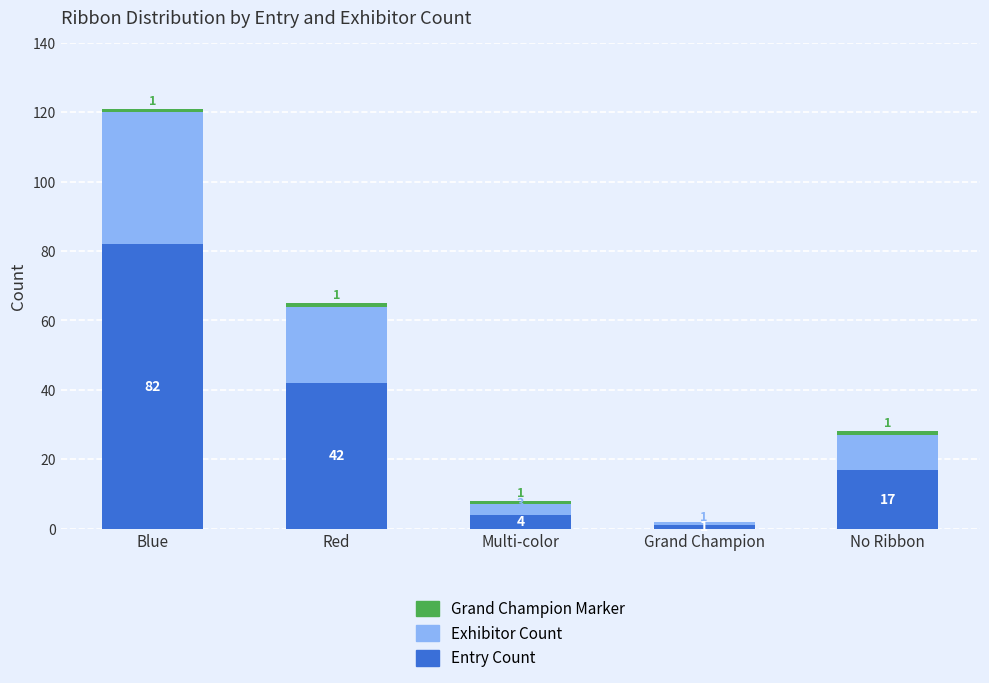

Is it true that Entry Count equals 7 at No Ribbon?

False